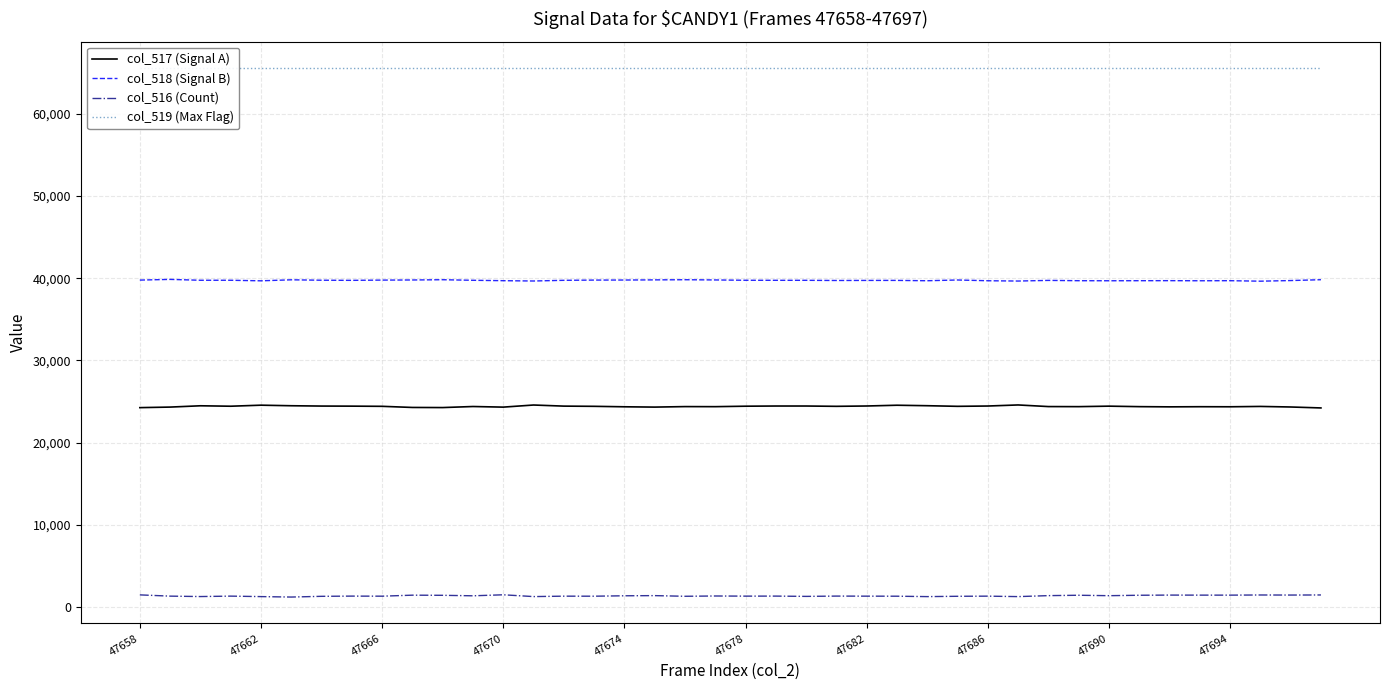

The value of col_517 (Signal A) at 47674 is 33212. True or false?

False